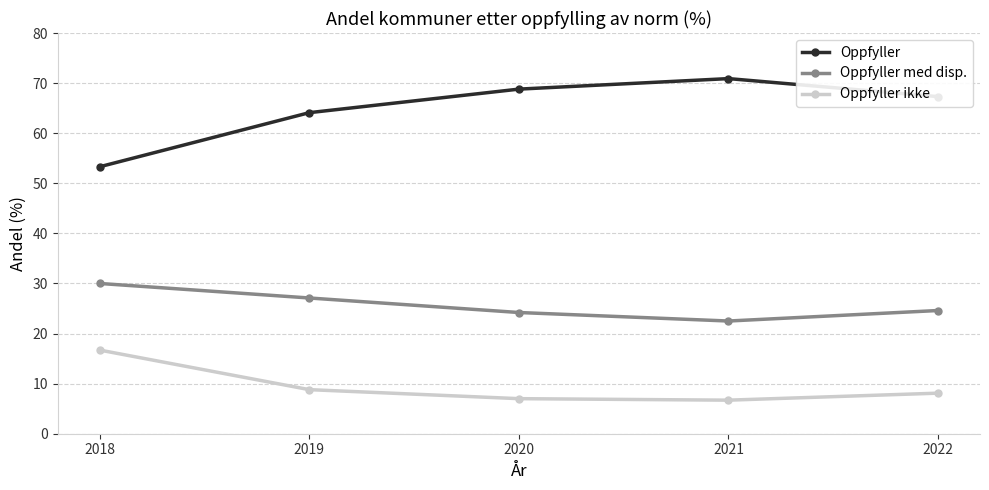

Which series has the largest range (max minus min)?

Oppfyller